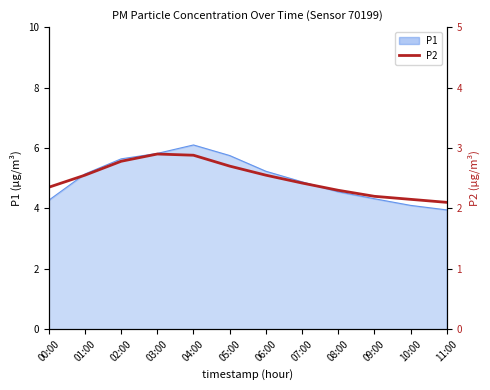

What position from the left is 11:00?

12